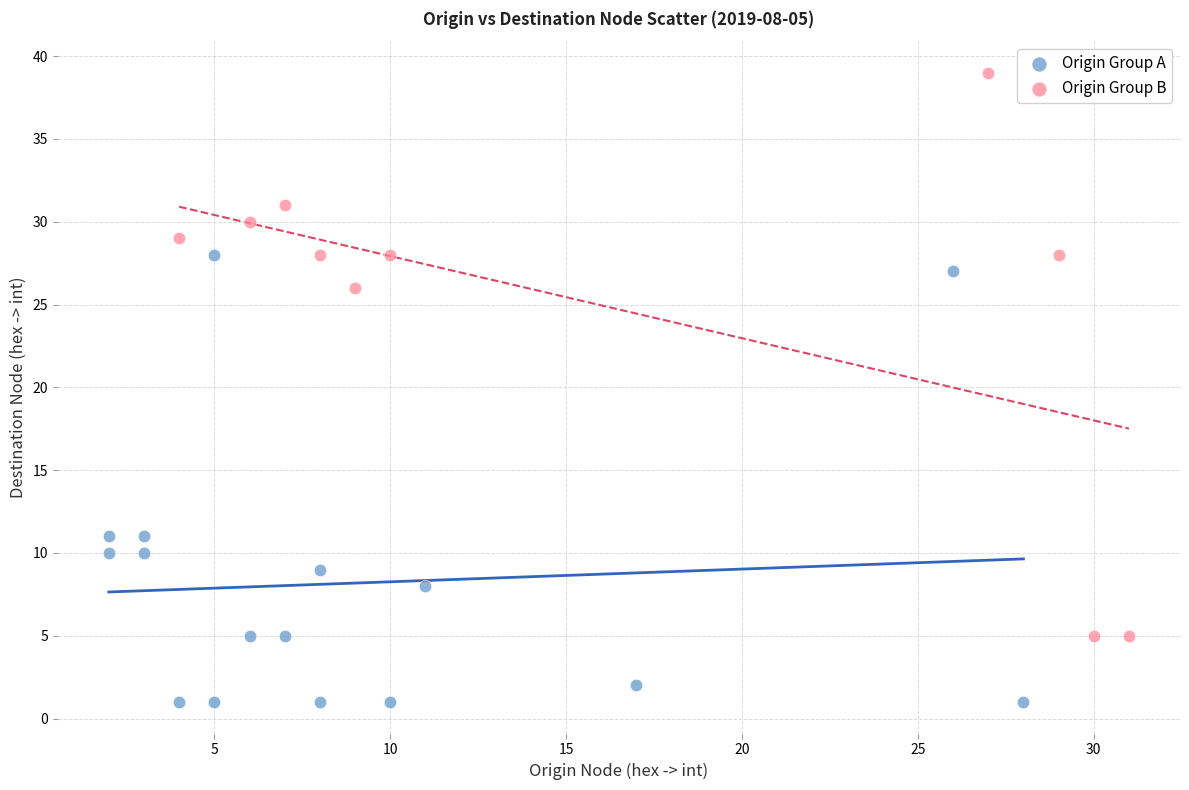

Which series reaches the maximum Y coordinate?

Origin Group B